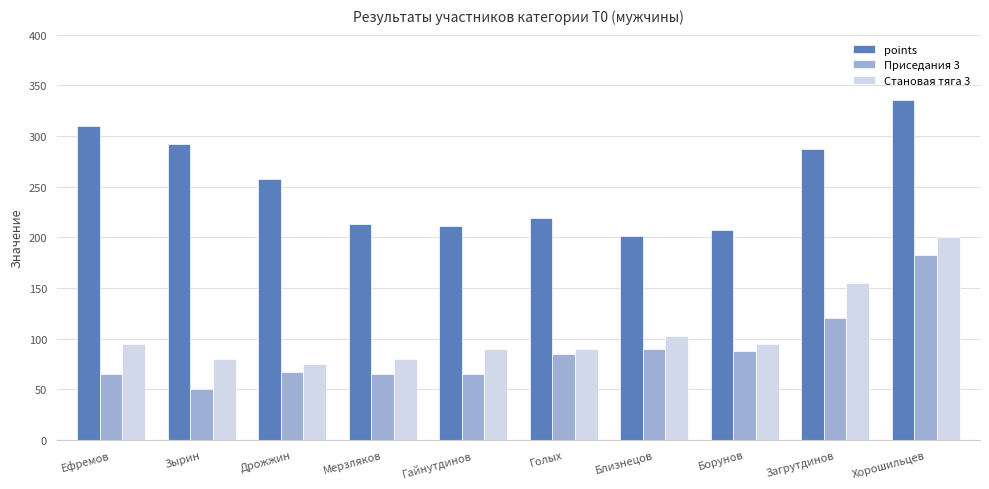

What are all the series names shown in the legend?

points, Приседания 3, Становая тяга 3